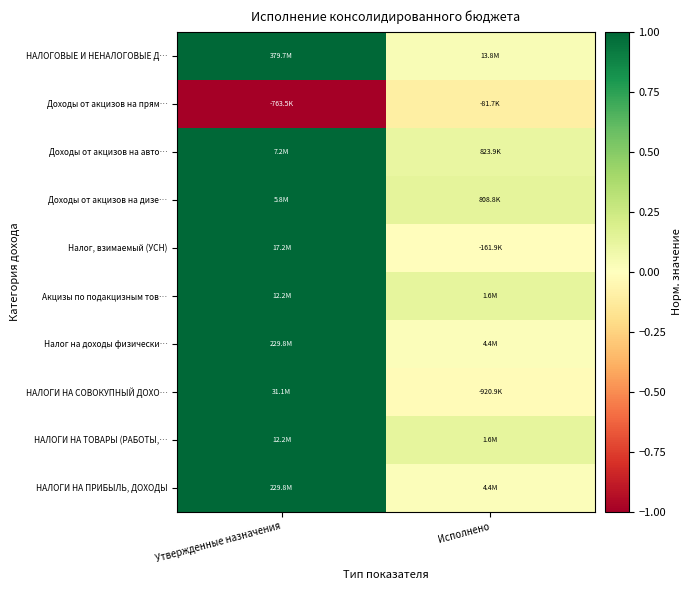

Reading left to right, extract all data points from this chart.

НАЛОГИ НА ПРИБЫЛЬ, ДОХОДЫ: Утвержденные назначения=1.0	Исполнено=0.0
НАЛОГИ НА ТОВАРЫ (РАБОТЫ,…: Утвержденные назначения=1.0	Исполнено=0.1
НАЛОГИ НА СОВОКУПНЫЙ ДОХО…: Утвержденные назначения=1.0	Исполнено=-0.0
Налог на доходы физически…: Утвержденные назначения=1.0	Исполнено=0.0
Акцизы по подакцизным тов…: Утвержденные назначения=1.0	Исполнено=0.1
Налог, взимаемый (УСН): Утвержденные назначения=1.0	Исполнено=-0.0
Доходы от акцизов на дизе…: Утвержденные назначения=1.0	Исполнено=0.1
Доходы от акцизов на авто…: Утвержденные назначения=1.0	Исполнено=0.1
Доходы от акцизов на прям…: Утвержденные назначения=-1.0	Исполнено=-0.1
НАЛОГОВЫЕ И НЕНАЛОГОВЫЕ Д…: Утвержденные назначения=1.0	Исполнено=0.0